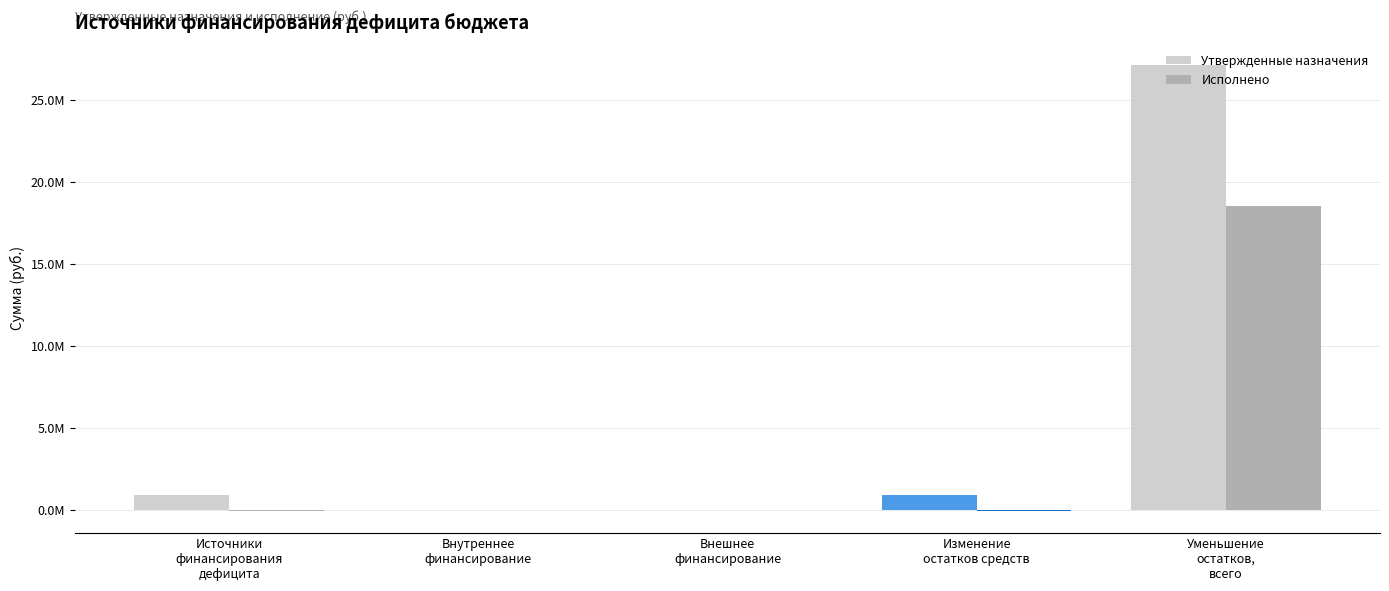

Is the value of Утвержденные назначения at Изменение
остатков средств greater than the value of Исполнено at Источники
финансирования
дефицита?

Yes